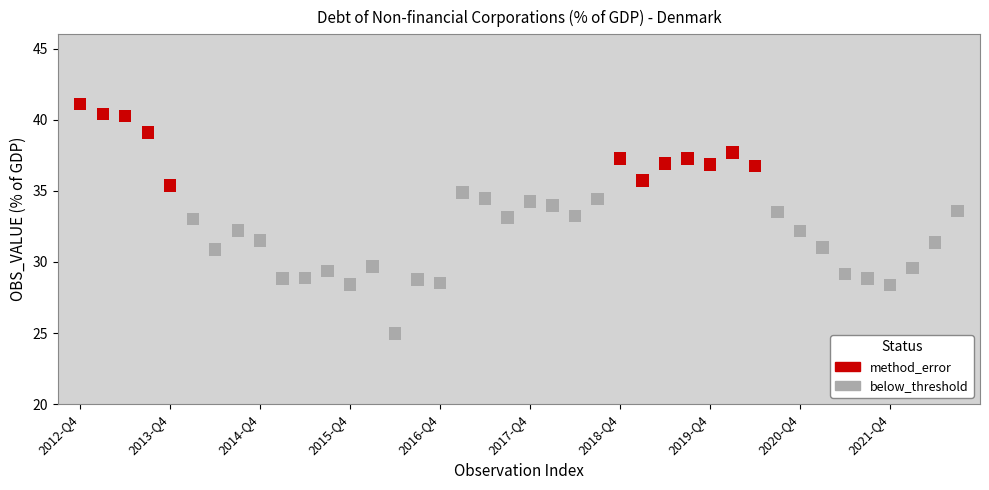

Which series reaches the minimum Y coordinate?

below_threshold